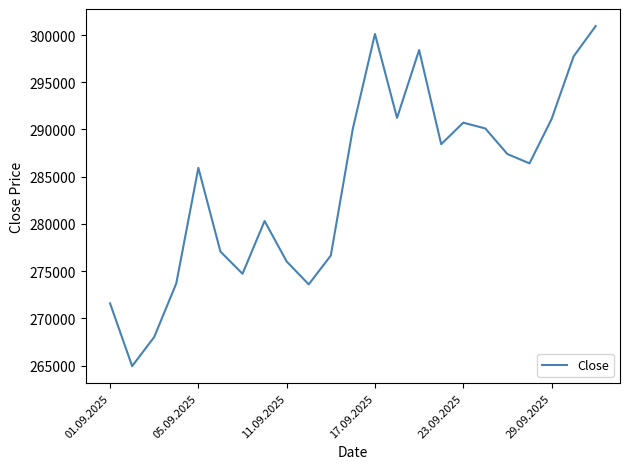

What is the smallest value displayed?

264946